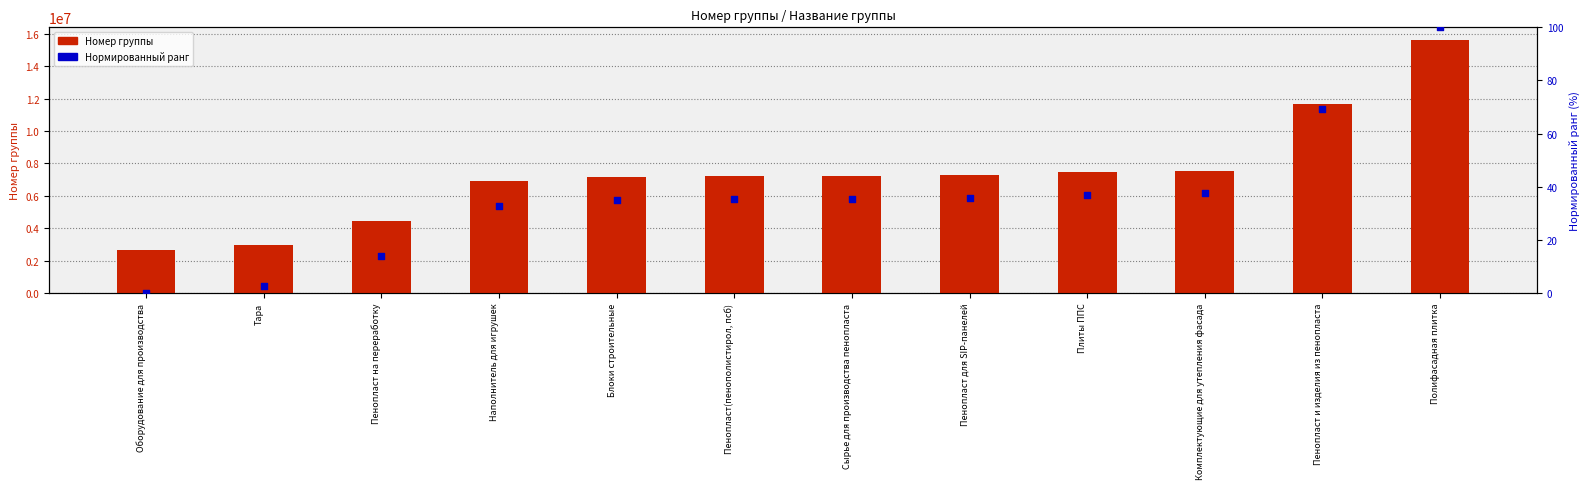

Which series reaches the maximum Y coordinate?

Номер группы